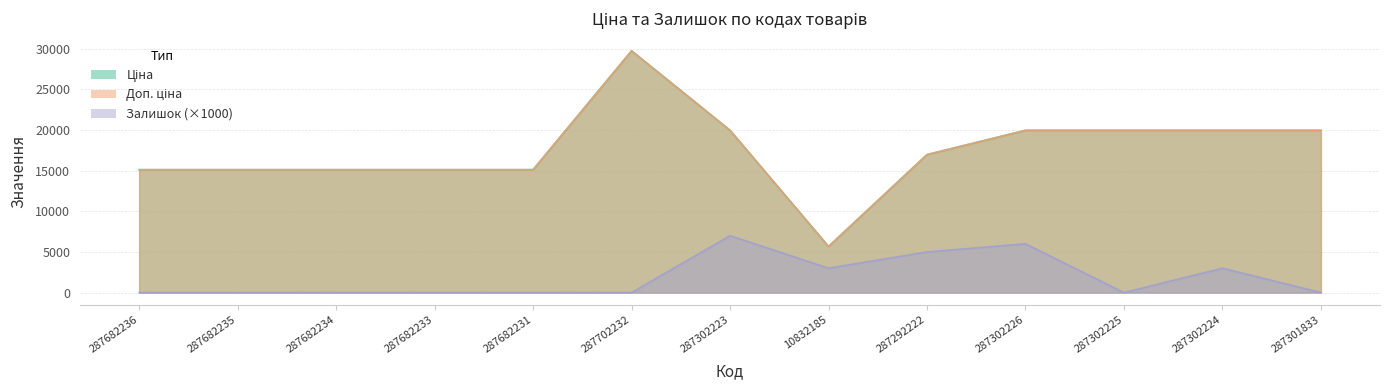

How many lines are shown in the chart?

3